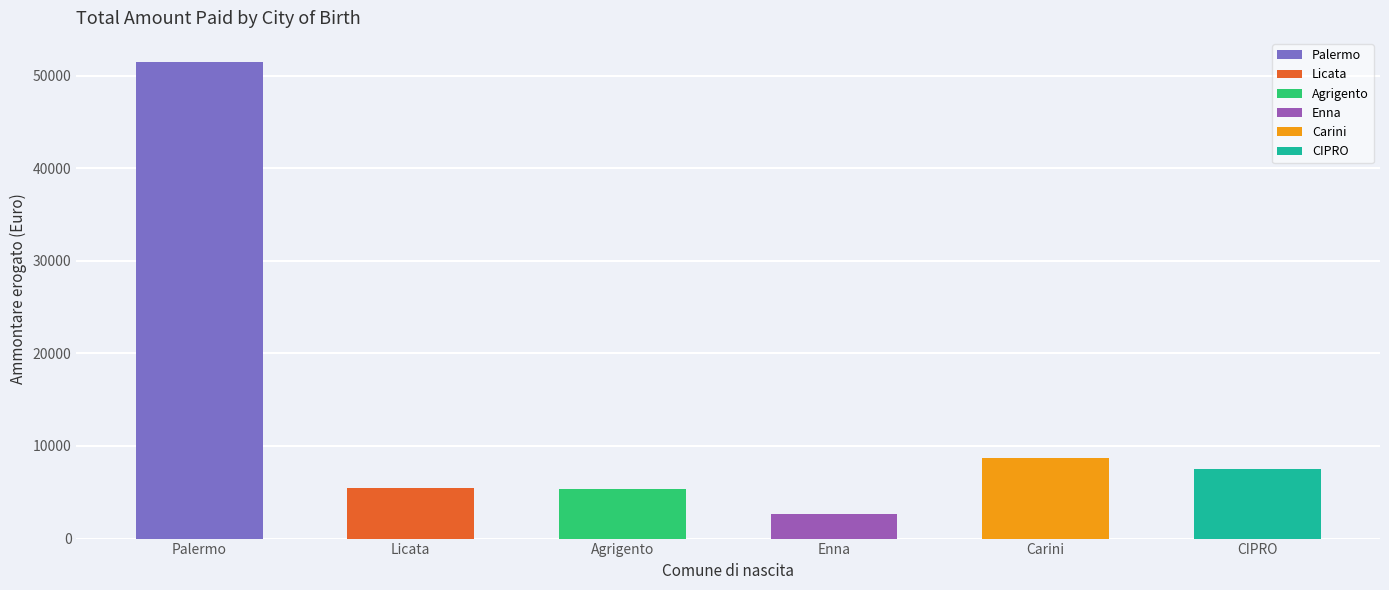

Which label corresponds to the smallest value in the chart?

Enna